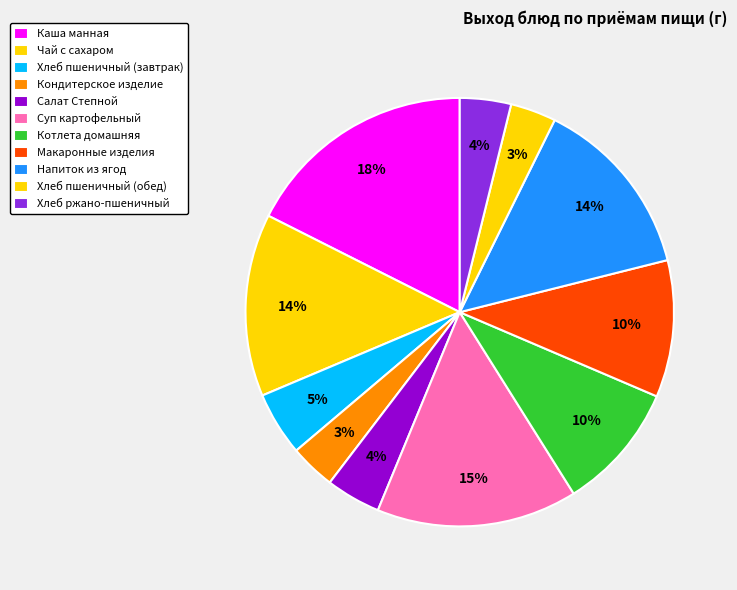

Which category has the smallest portion of the pie?

Кондитерское изделие